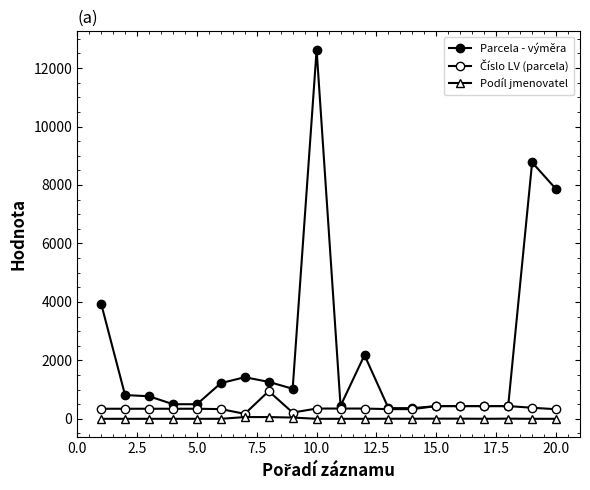

How many distinct data groups are displayed?

3